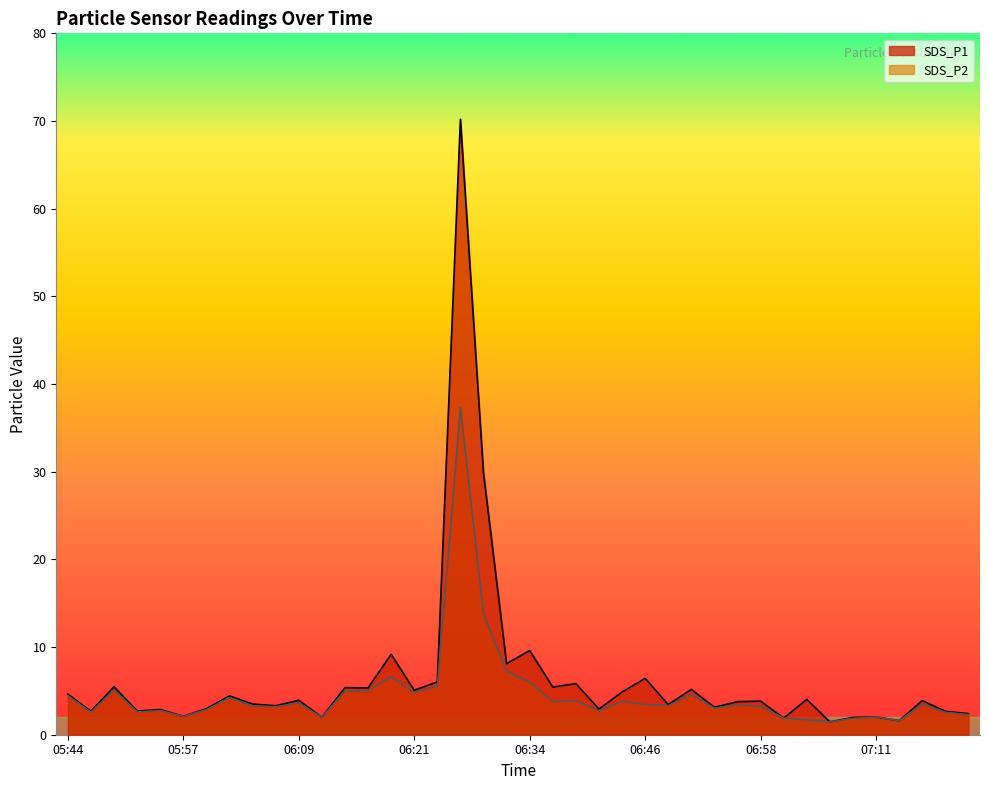

In SDS_P1, how many points are higher than both neighbors (excluding endpoints)?

15